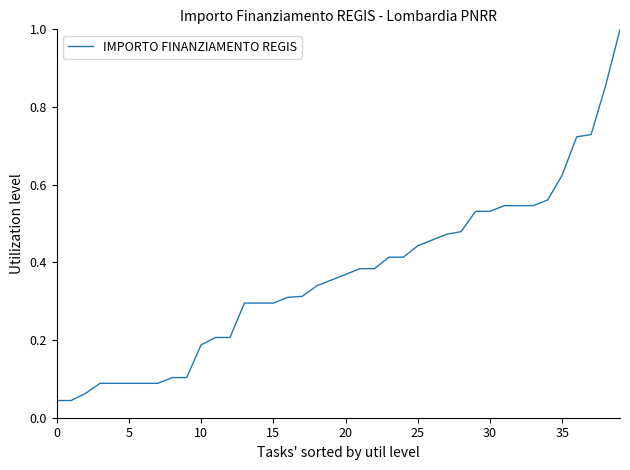

How many lines are shown in the chart?

1